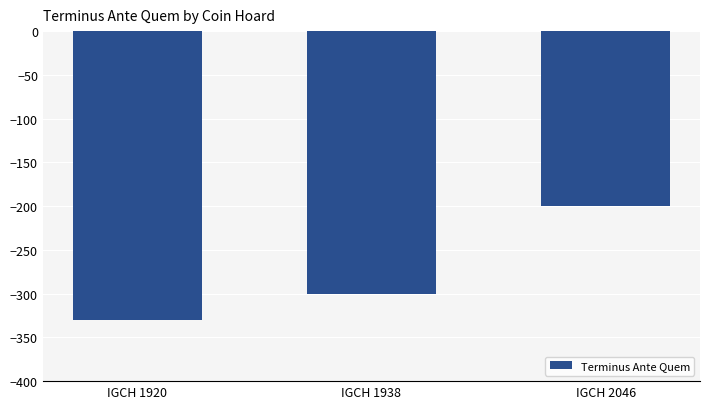

Count the number of categories in the chart.

3